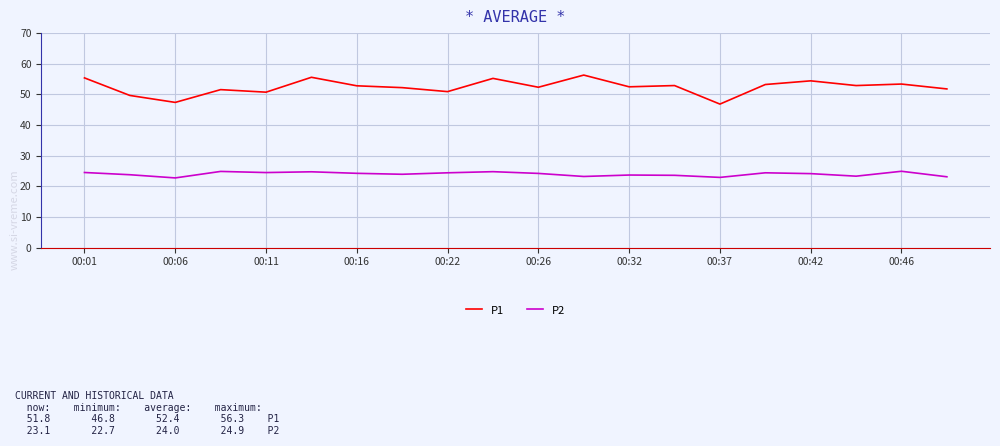

What are all the series names shown in the legend?

P1, P2